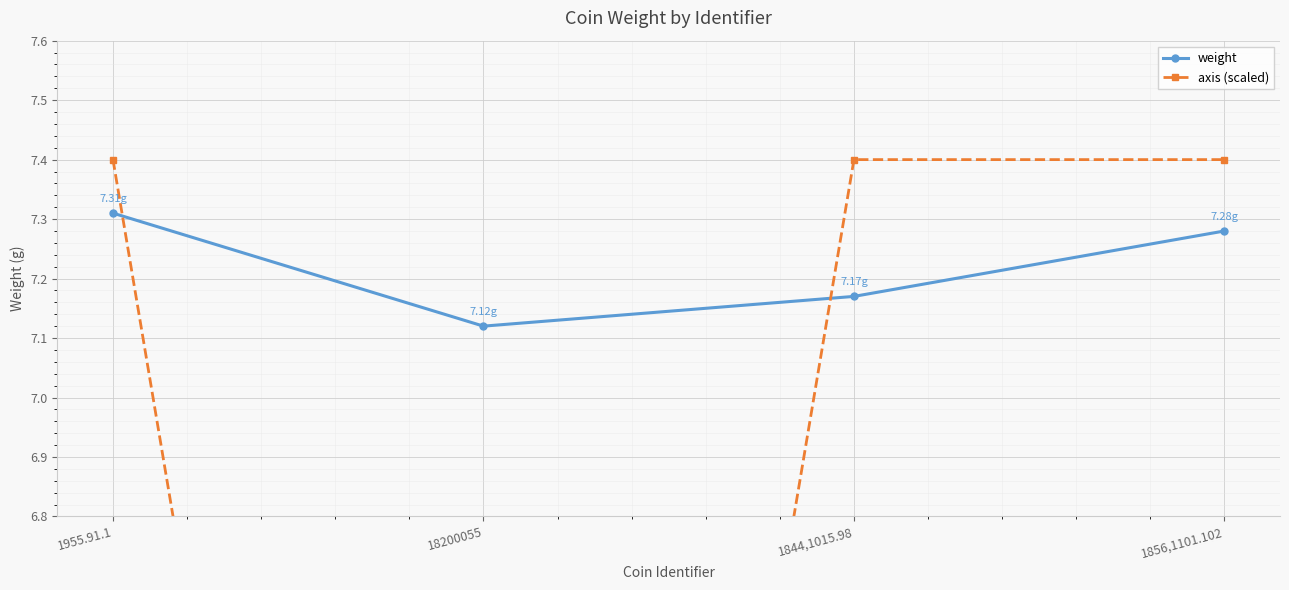

Which category has the lowest value across all series?

18200055